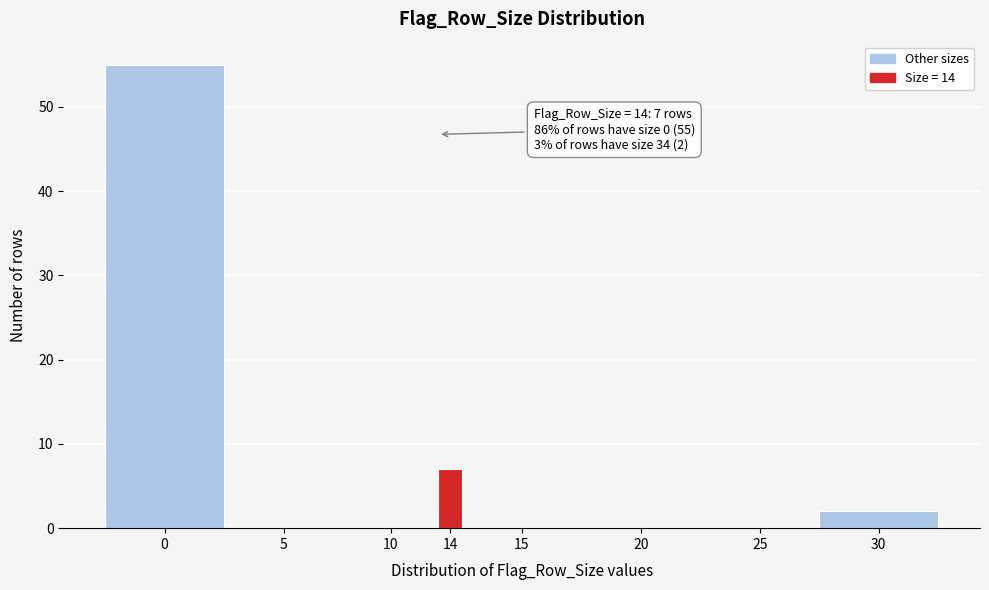

Reading right to left, list all the values displayed in this chart.

30=2	25=0	20=0	15=0	14=7	10=0	5=0	0=55